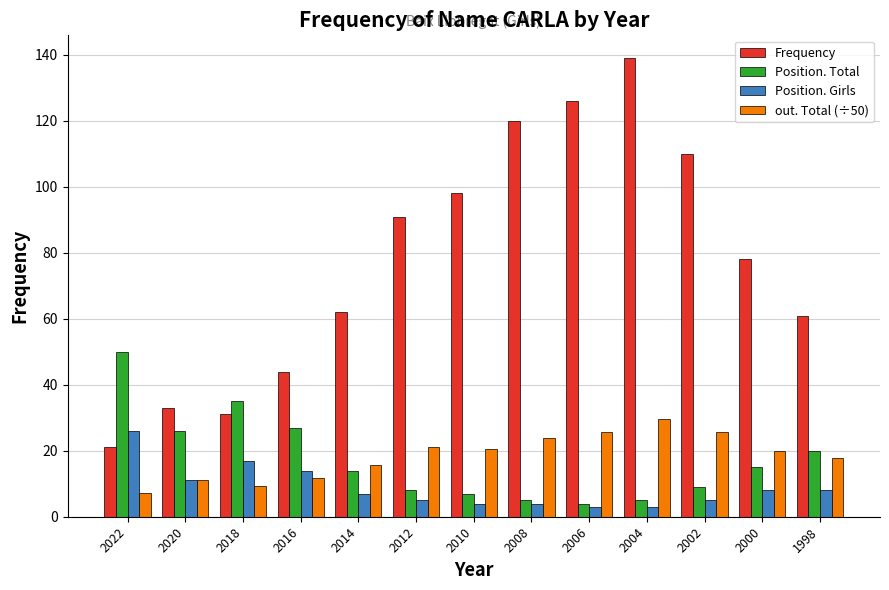

At which label does Frequency reach its peak?

2004